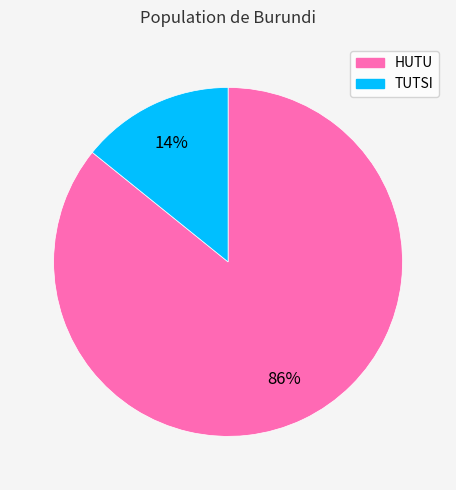

Which category has the biggest portion of the pie?

HUTU